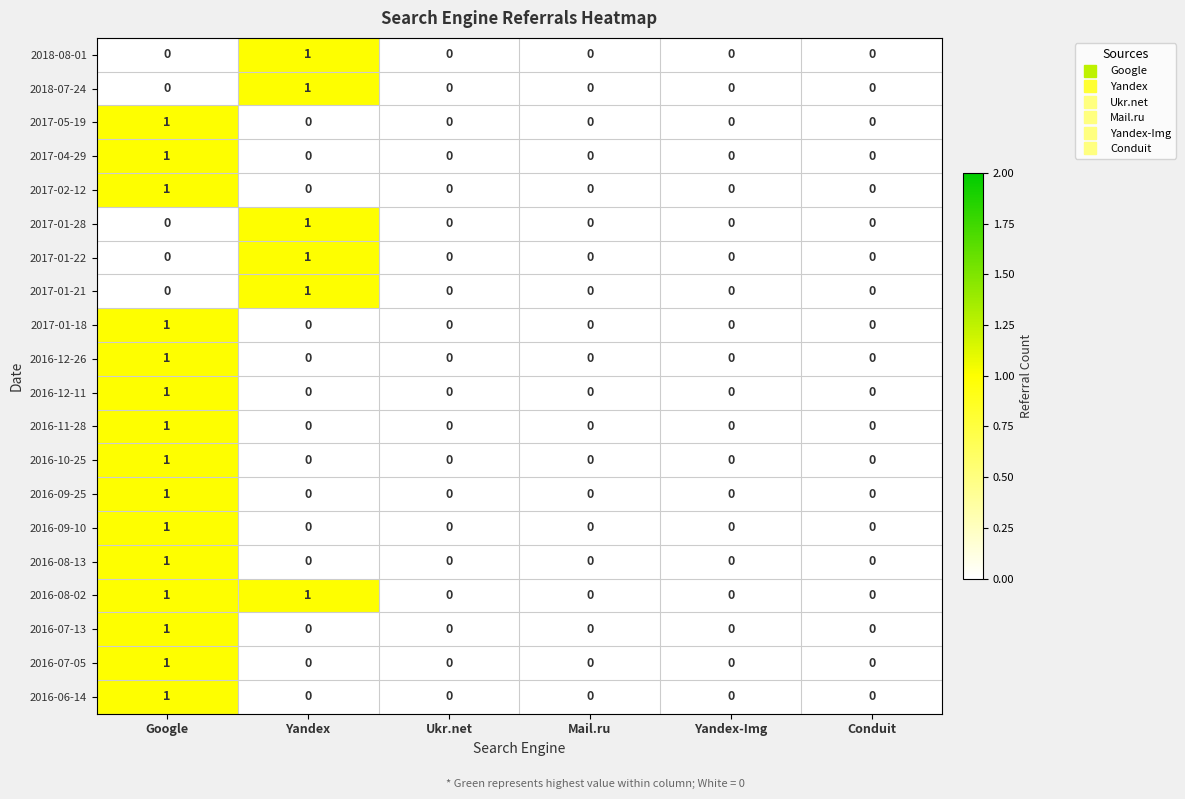

Count the 2016-06-14 values in the range 0 to 1.

6